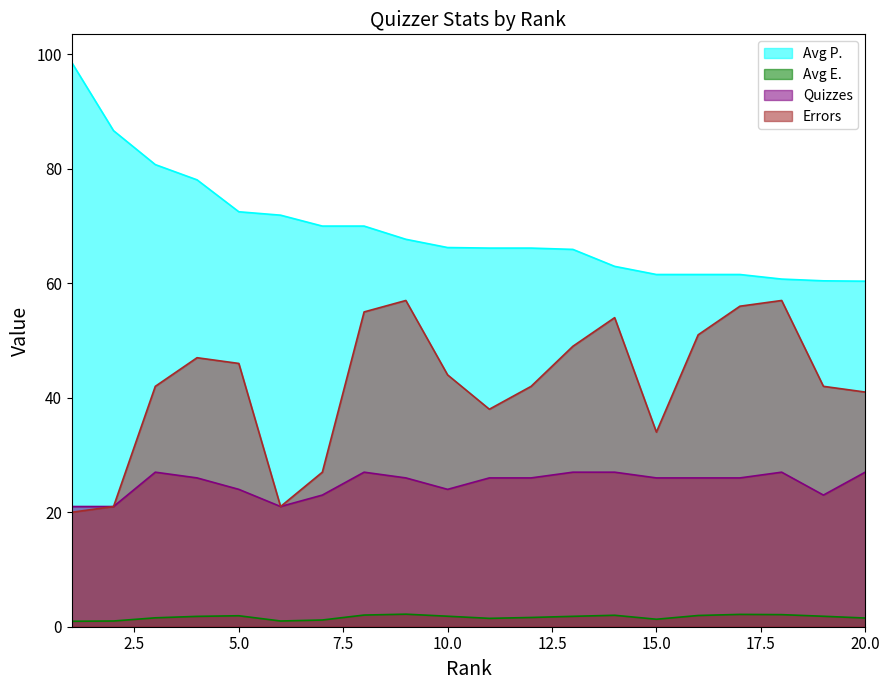

List the series in order of their overall mean, highest first.

Avg P., Errors, Quizzes, Avg E.